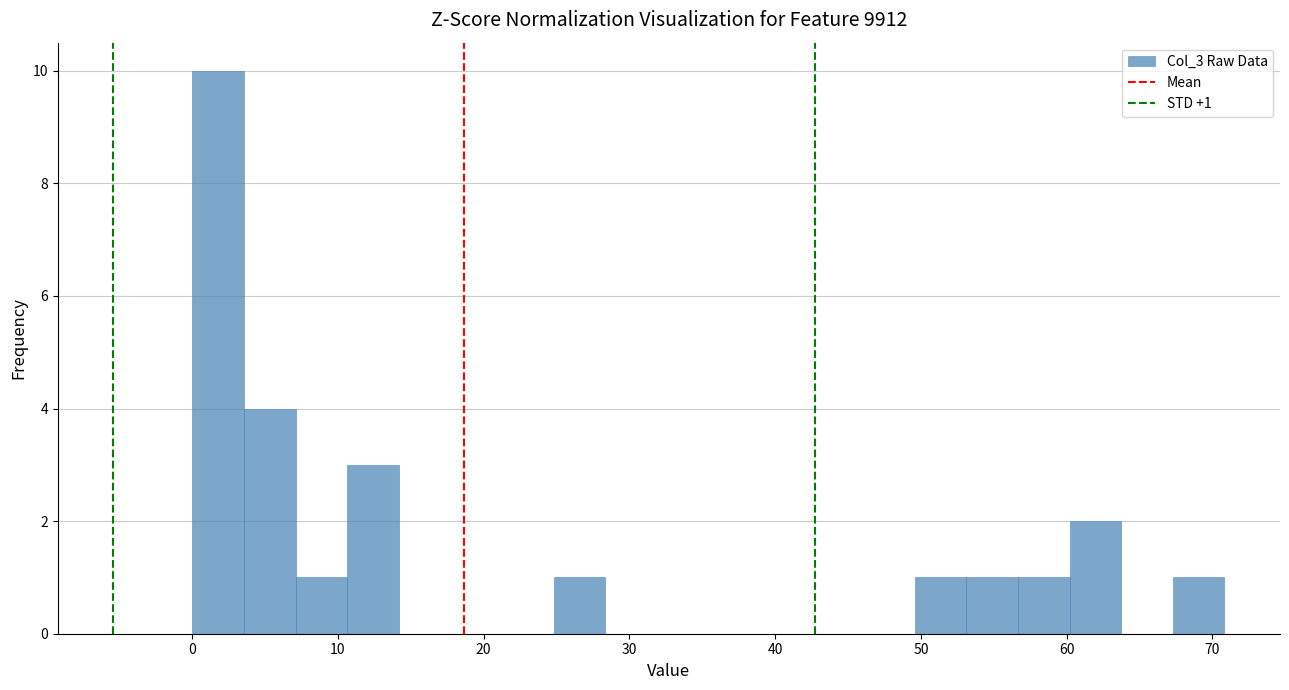

Around what value on the x-axis is the tallest bar? Give the approximate position of its centre, as read against the axis.

2